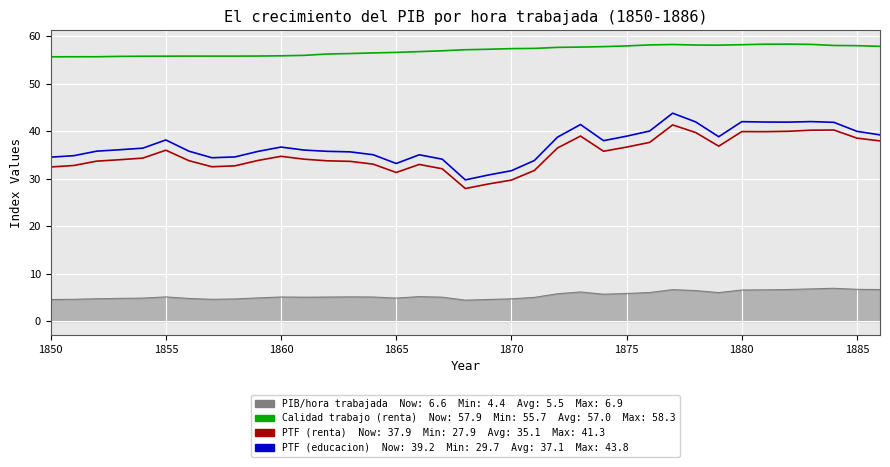

What is the smallest value displayed?

4.4